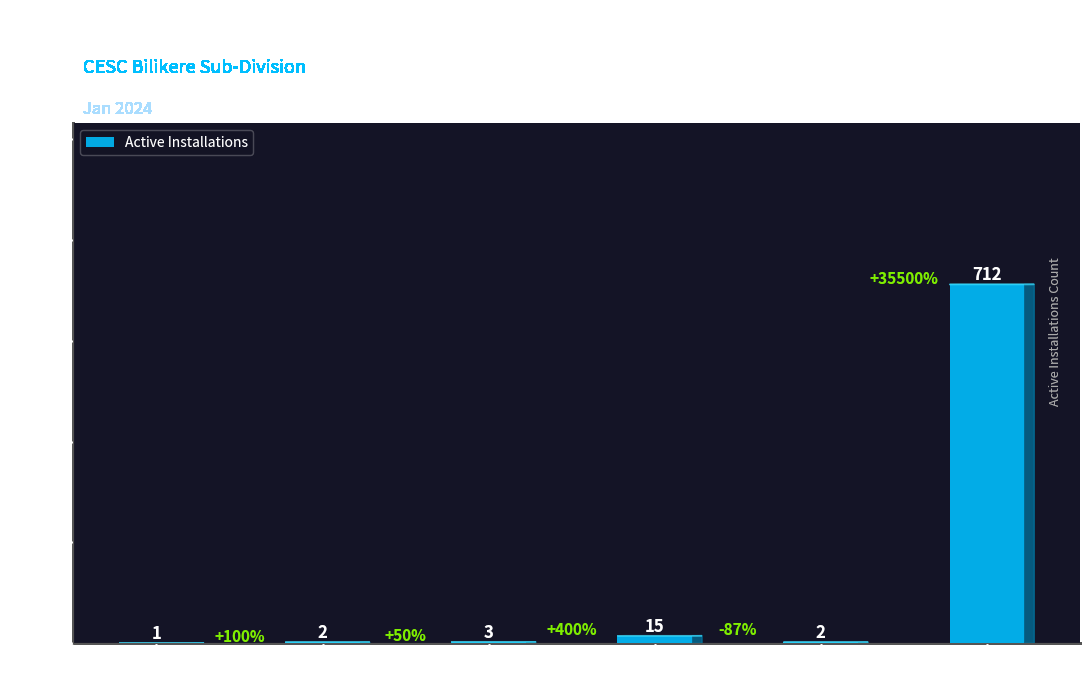

At which label is the value closest to 356?

1411-LT4